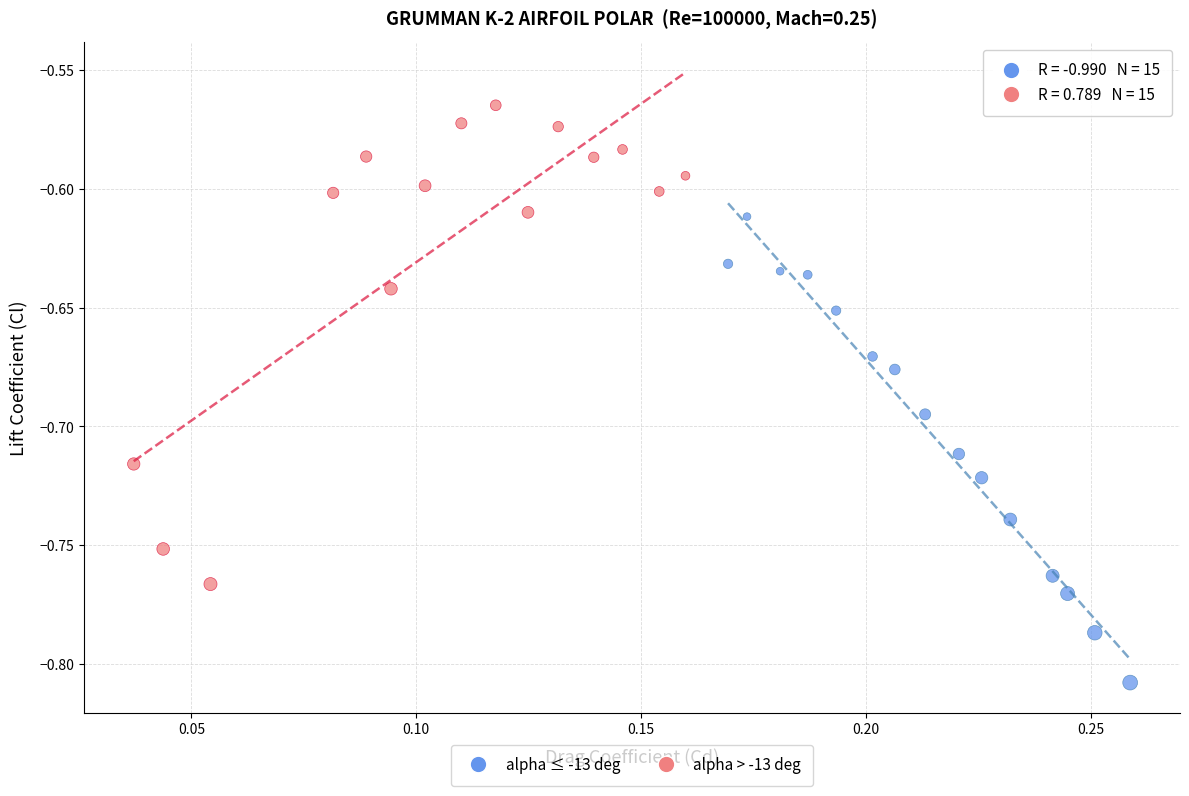

Which series has the widest spread of Y values?

alpha > -13 deg